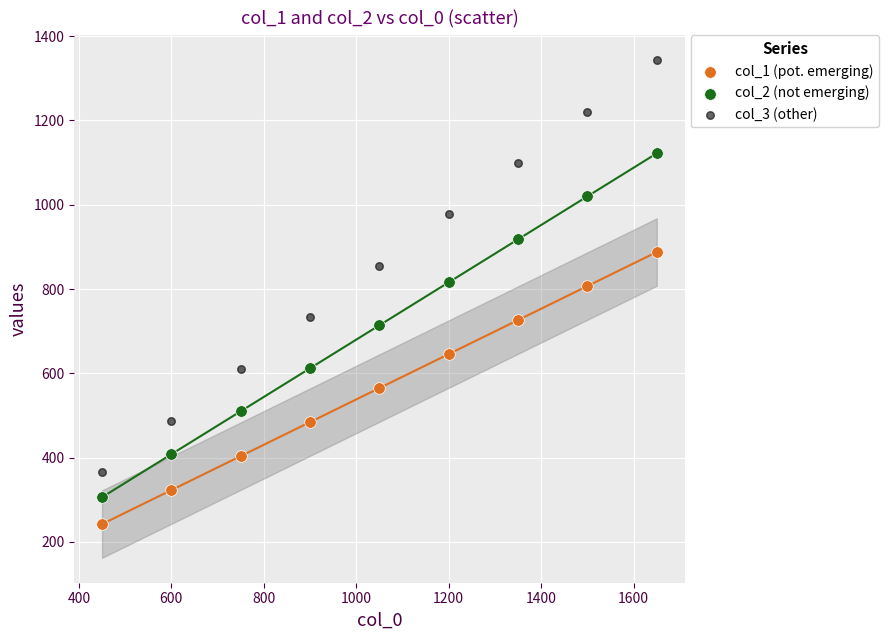

Which series reaches the minimum Y coordinate?

col_1 (pot. emerging)